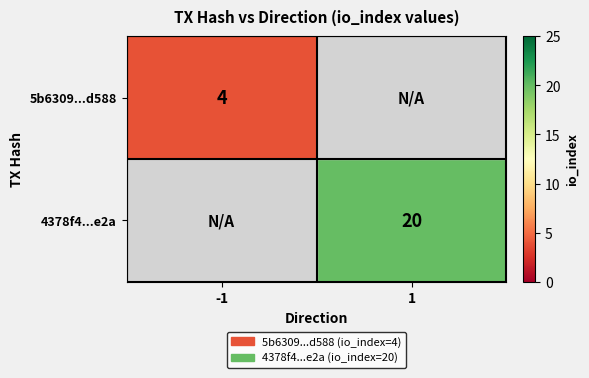

Is it true that 4378f4...e2a equals 31 at 1?

False